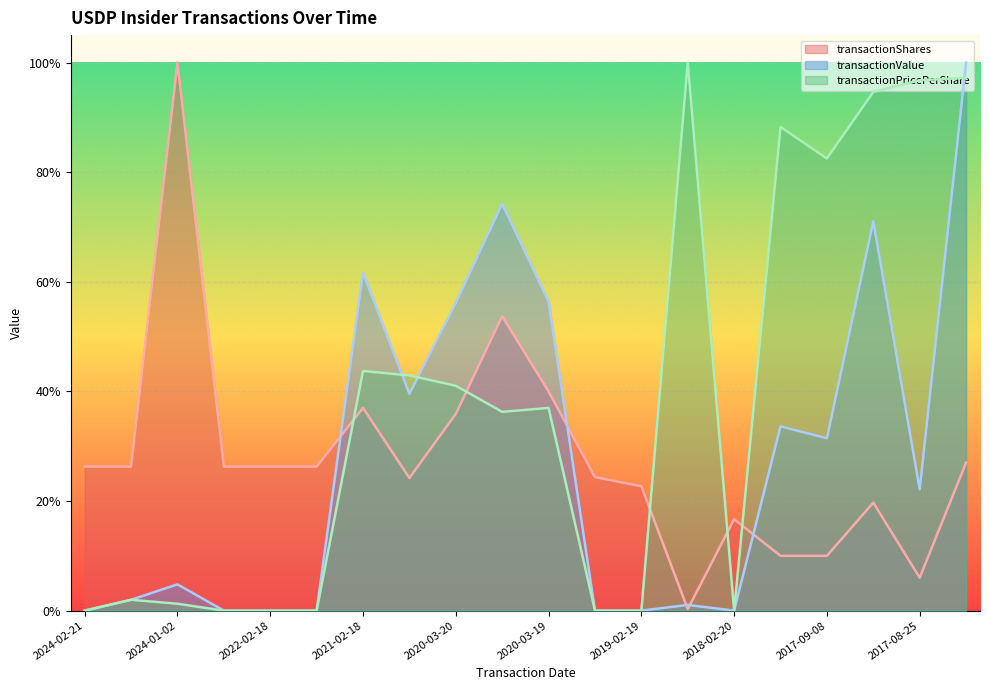

What is the label of the 11th point from the left?

2020-03-19